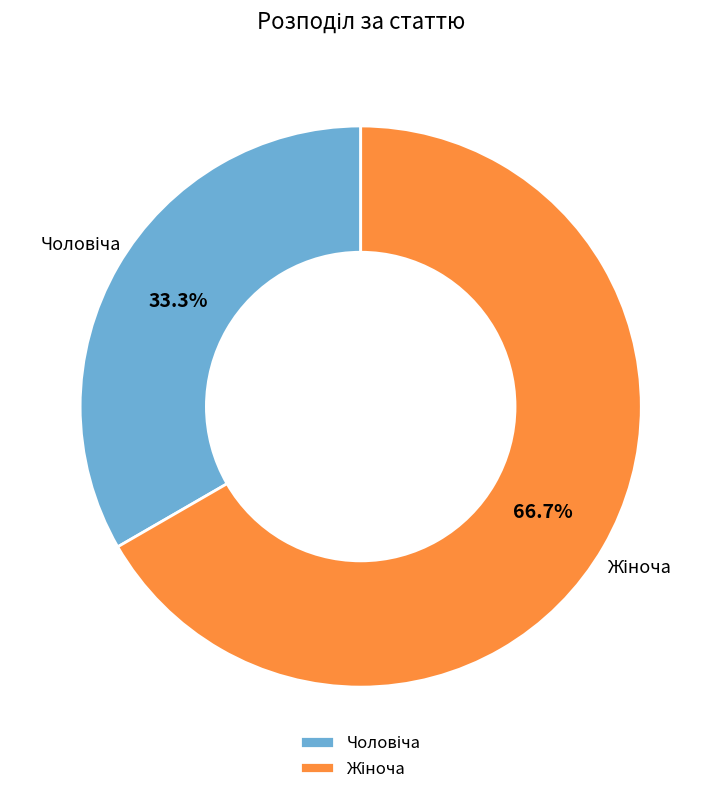

Is there any slice that represents more than half of the pie?

Yes